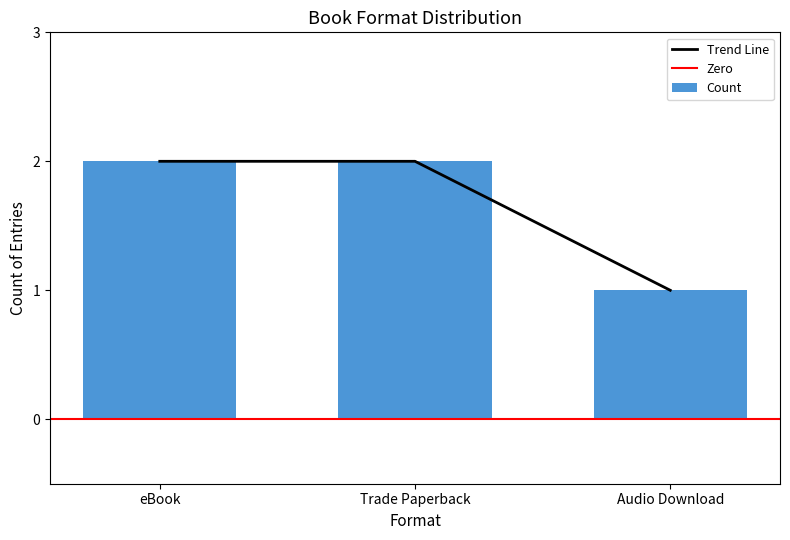

Which category has the lowest value in the Trend Line series?

Audio Download